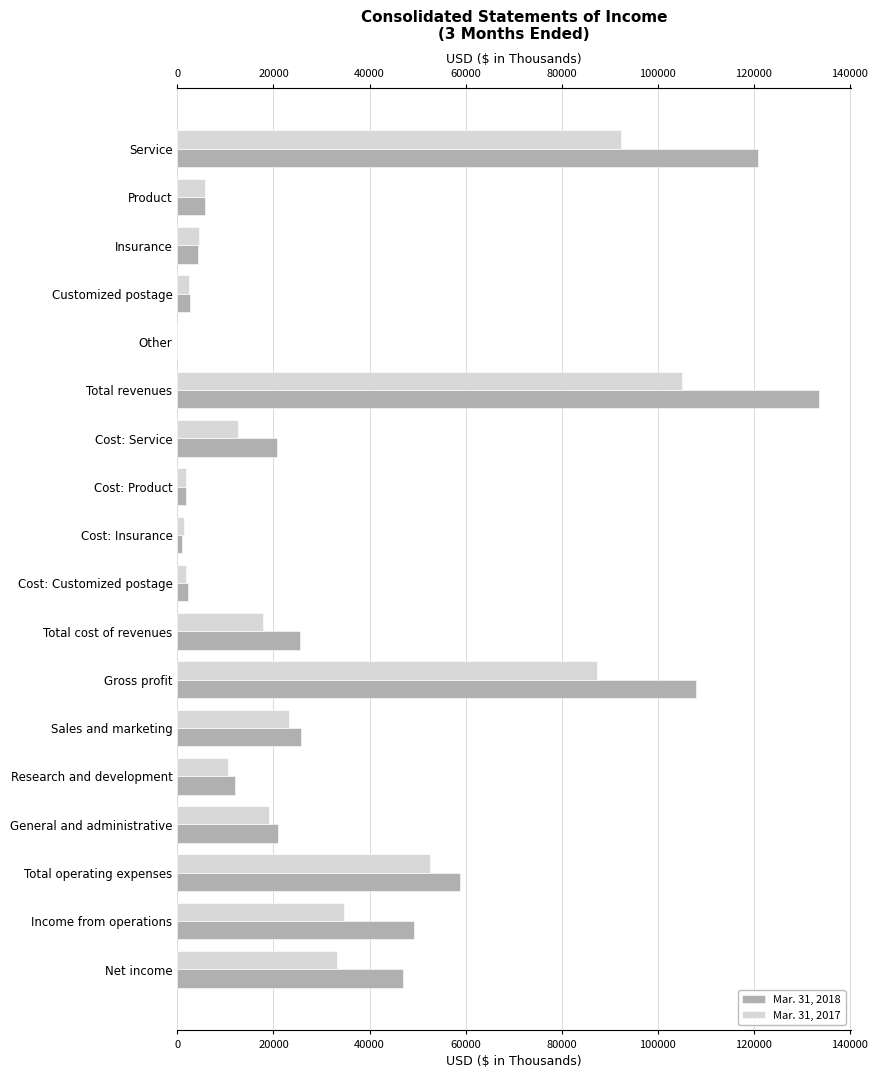

What is the difference between the Mar. 31, 2018 values at Customized postage and Insurance?

1788